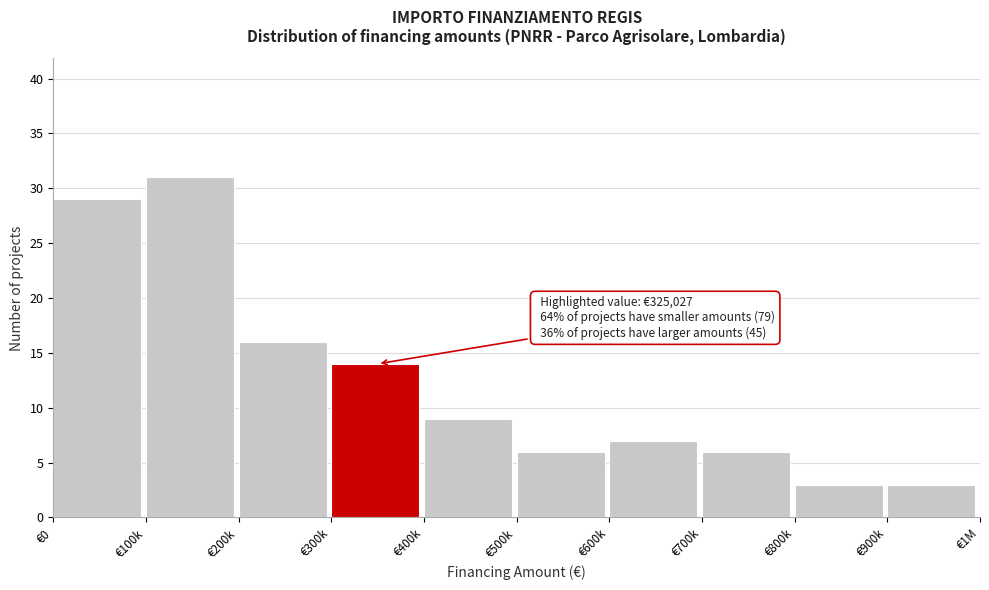

Reading right to left, transcribe all the data shown in this chart.

€900k=3	€800k=3	€700k=6	€600k=7	€500k=6	€400k=9	€300k=14	€200k=16	€100k=31	€0=29